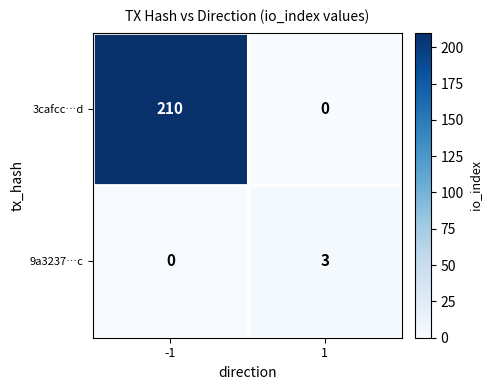

Read the 3cafcc…d value at -1.

210